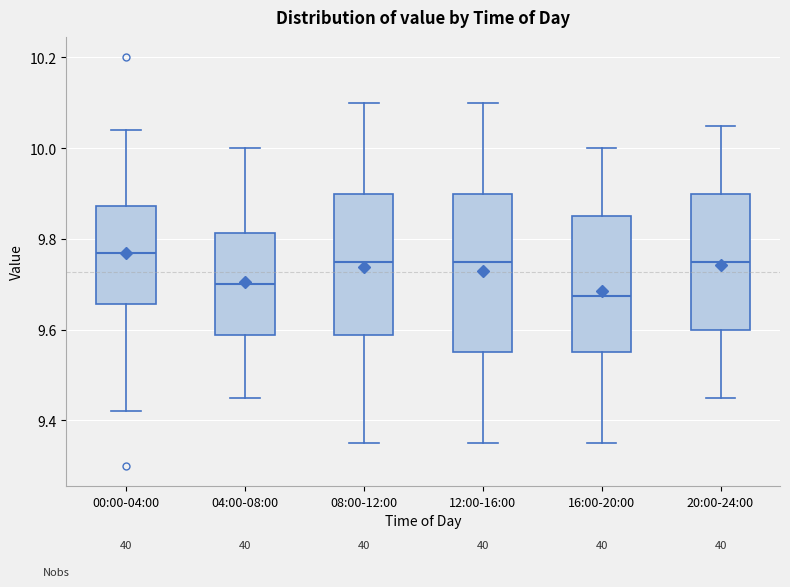

Which box is the tallest, from its lower edge to its upper edge?

12:00-16:00